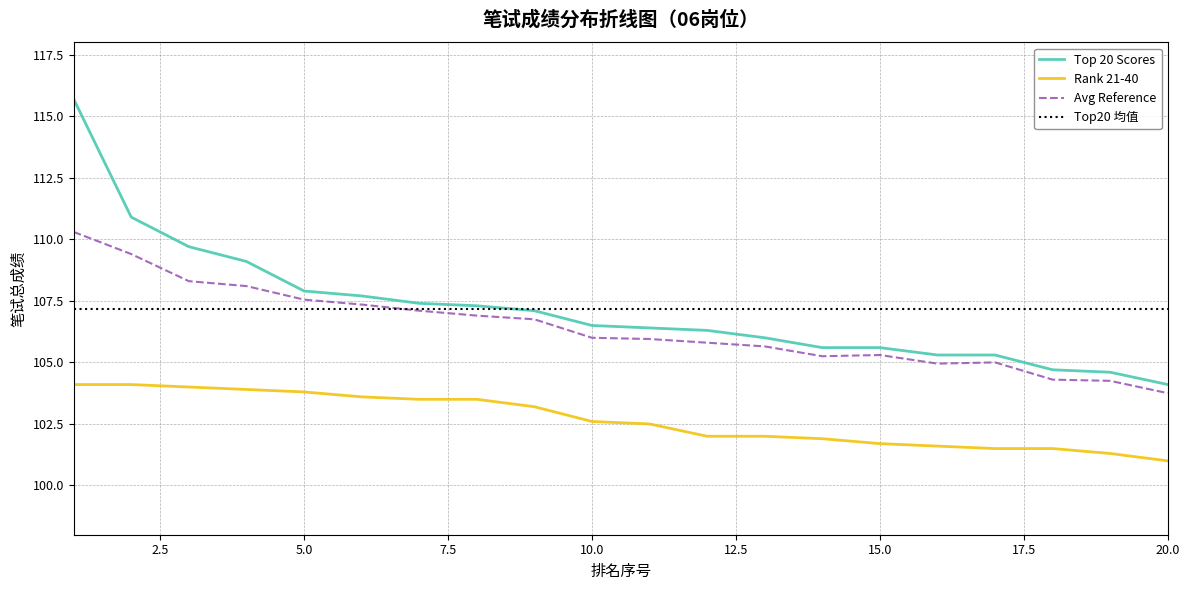

At 2, list the series in order from smallest to largest.

Rank 21-40, Avg Reference, Top 20 Scores